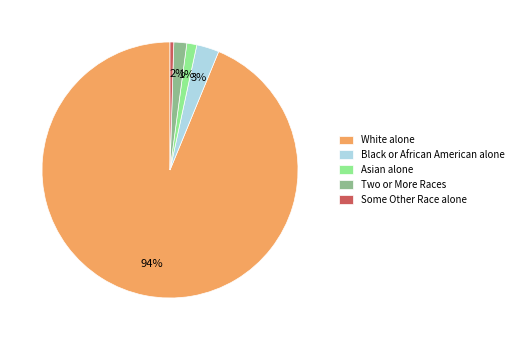

To the nearest percent, what is the combined percentage of Two or More Races and Asian alone?

3%